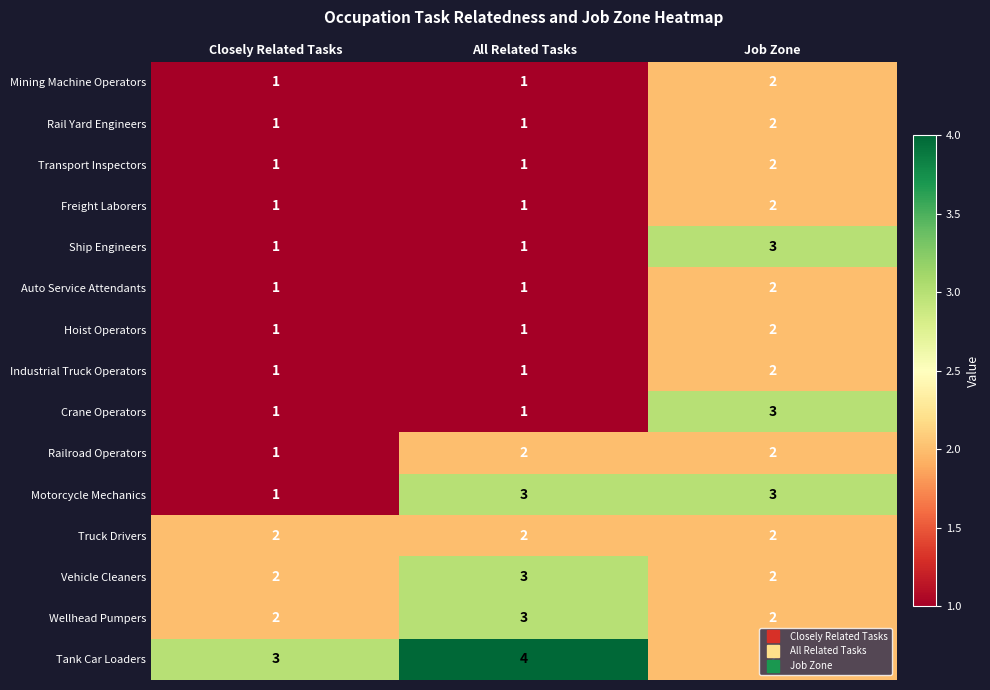

What is the total value across all series at Closely Related Tasks?

20